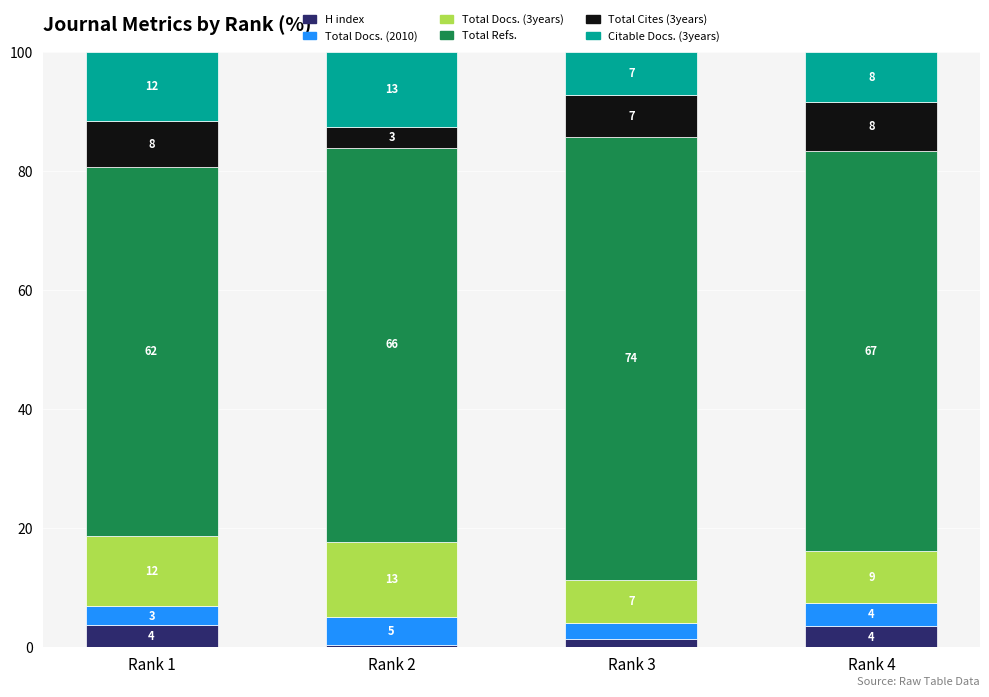

Are the bars horizontal?

No